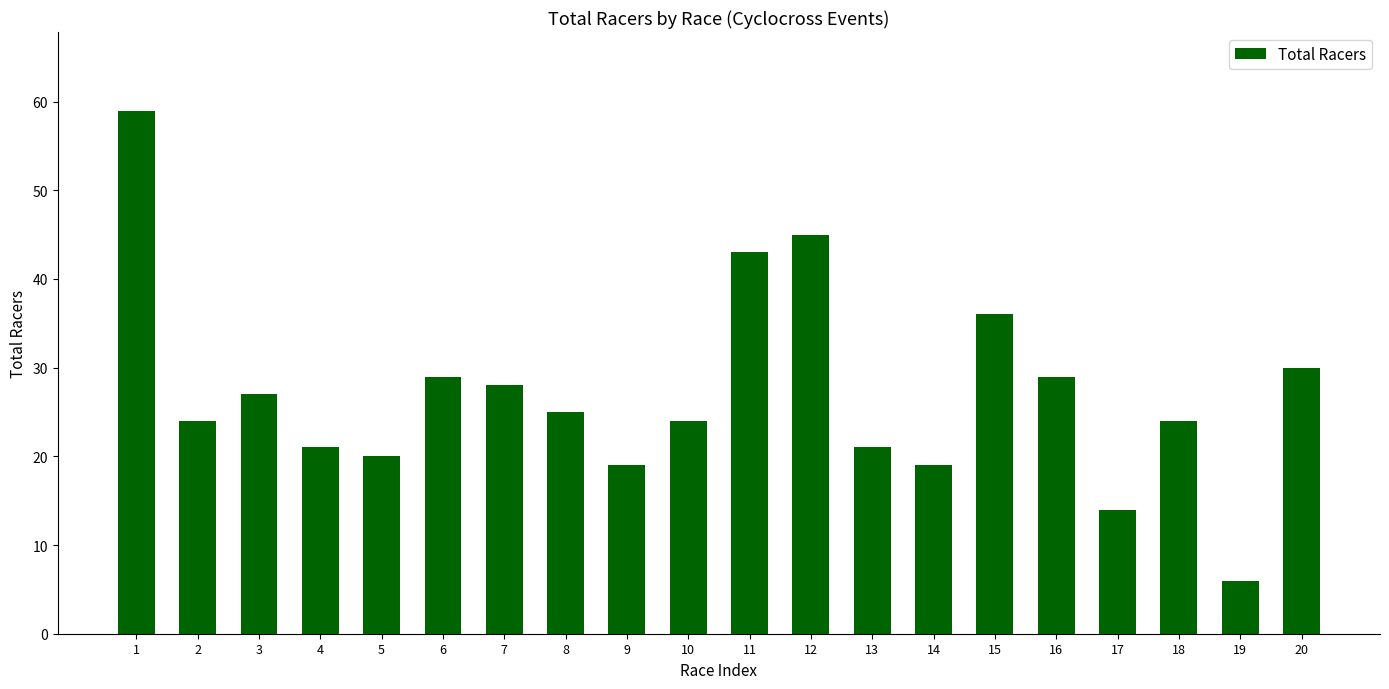

What is the difference between the second highest and second lowest values?

31